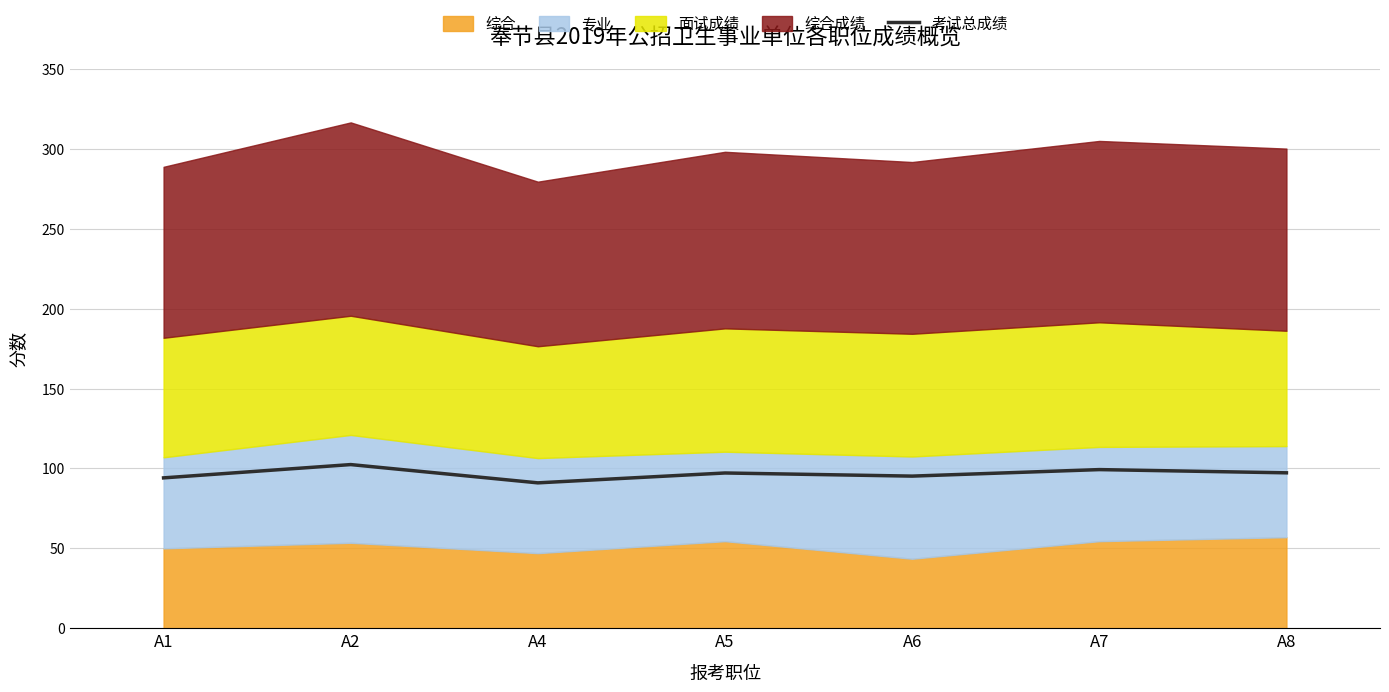

What is the value of the 5th point from the left?

95.2